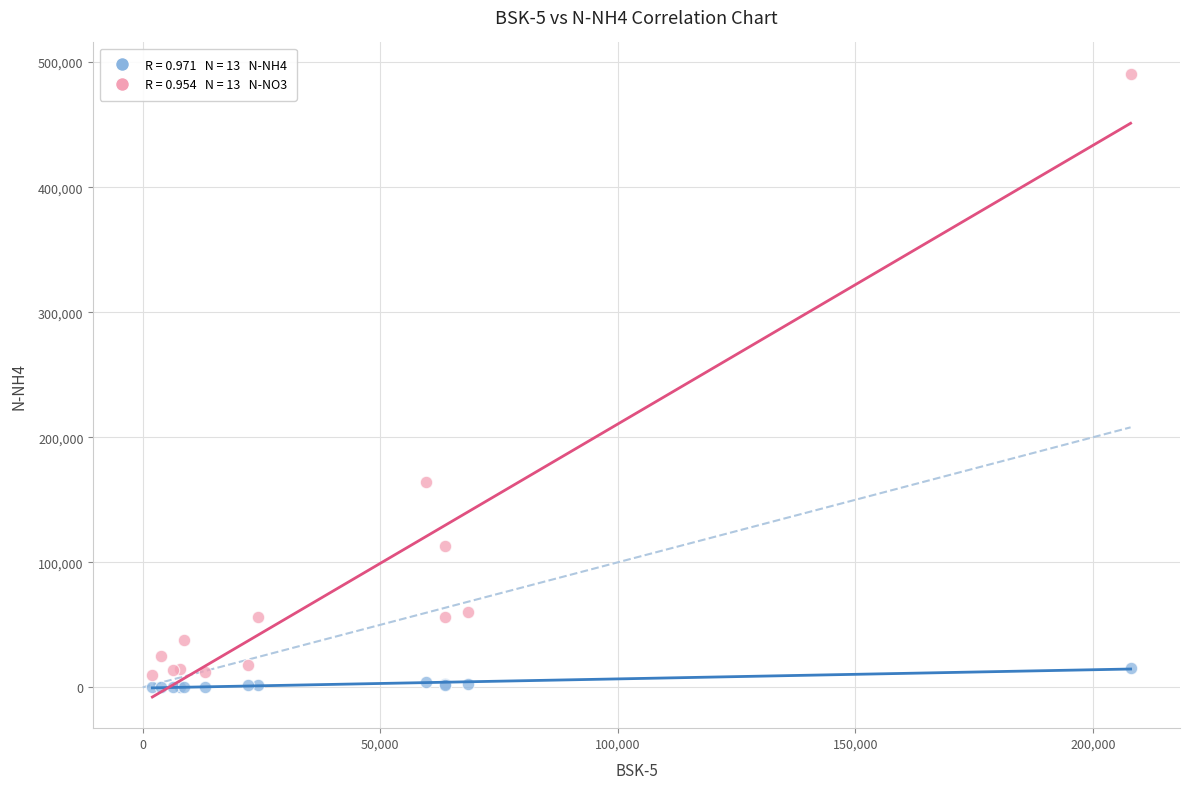

Across all series, what Y value is closest to 245436?

164117.6